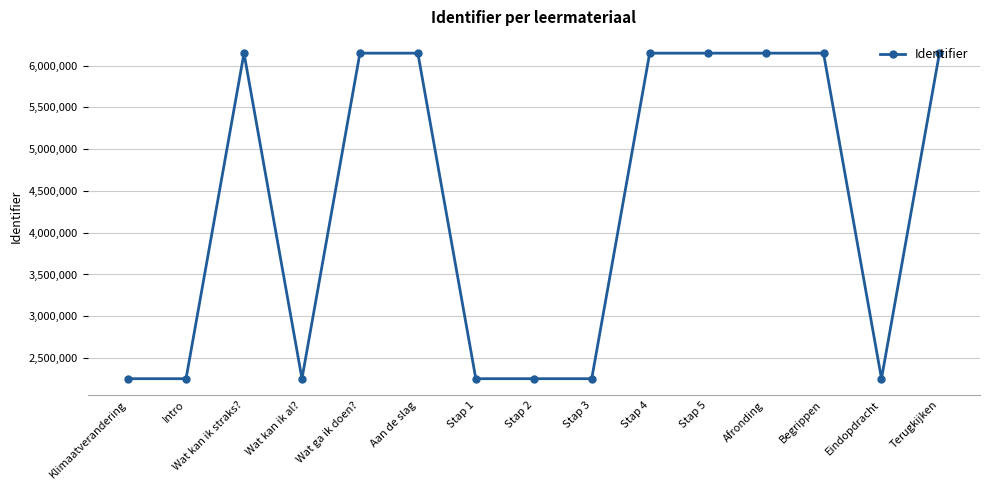

What is the ratio of the value at Wat kan ik straks? to the value at Stap 3?

2.7